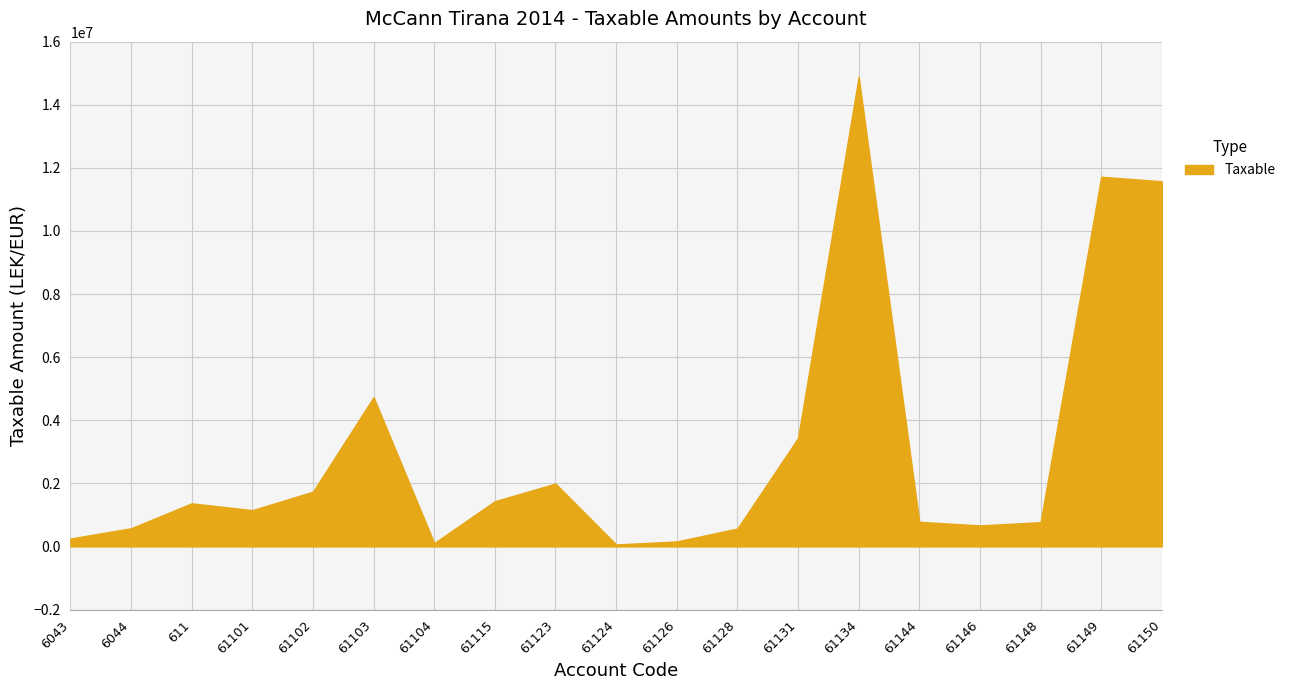

What is the ratio of the value at 61134 to the value at 61150?

1.3